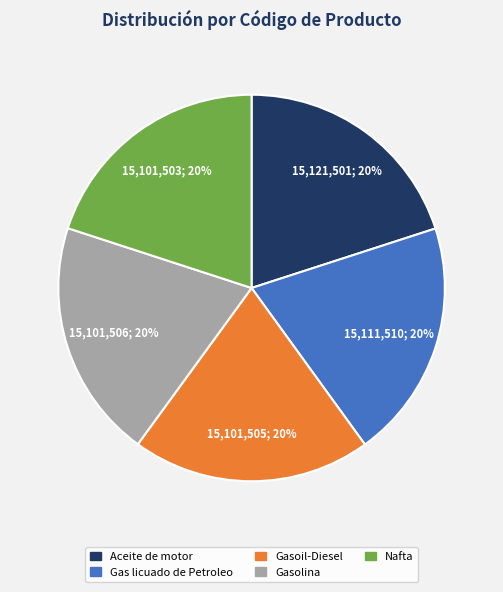

Do Aceite de motor and Gasolina together represent more than half of the pie?

No